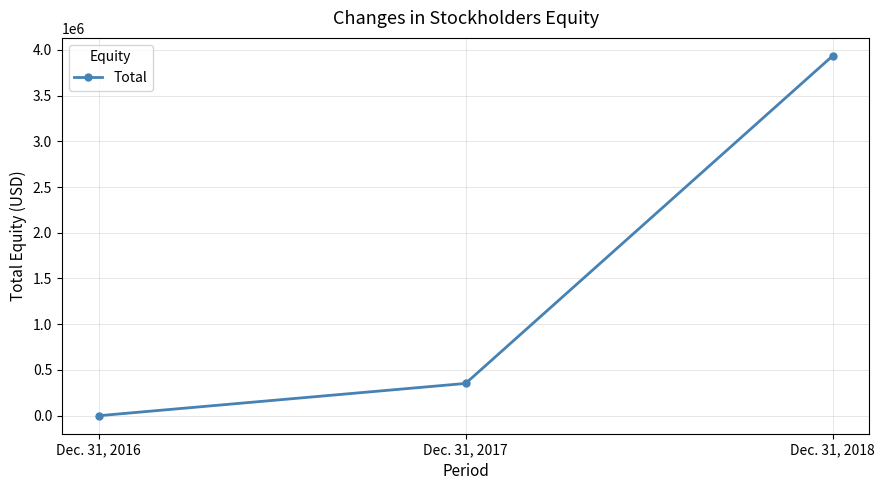

Does the chart display data point markers on the line(s)?

Yes